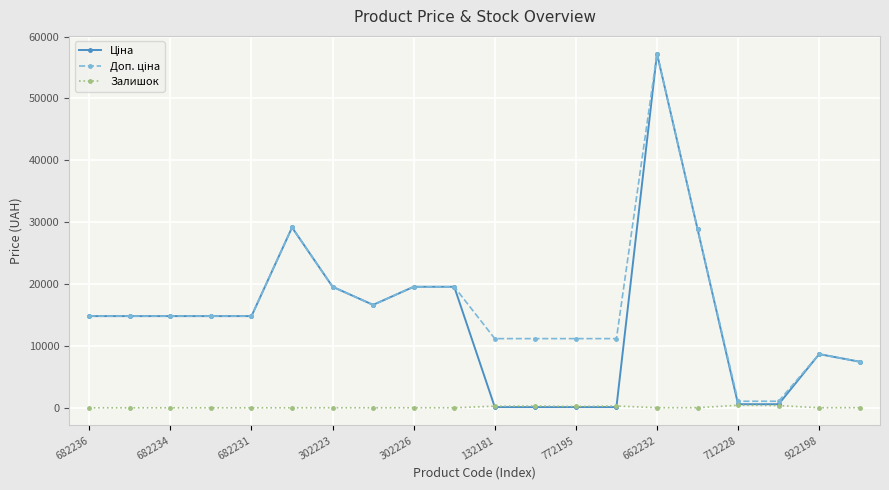

What is the value of the Доп. ціна point at the 5th from the left?

14817.6